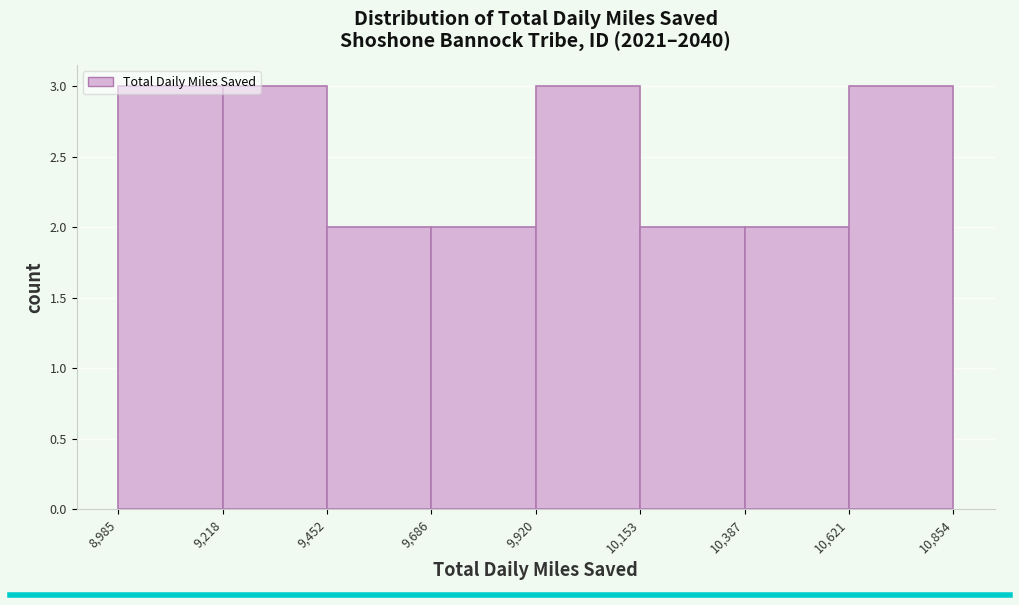

What is the height of the bar covering 10,387 to 10,621 on the x-axis? The values are not printed on the chart, so give them approximately, as read against the axis.

2